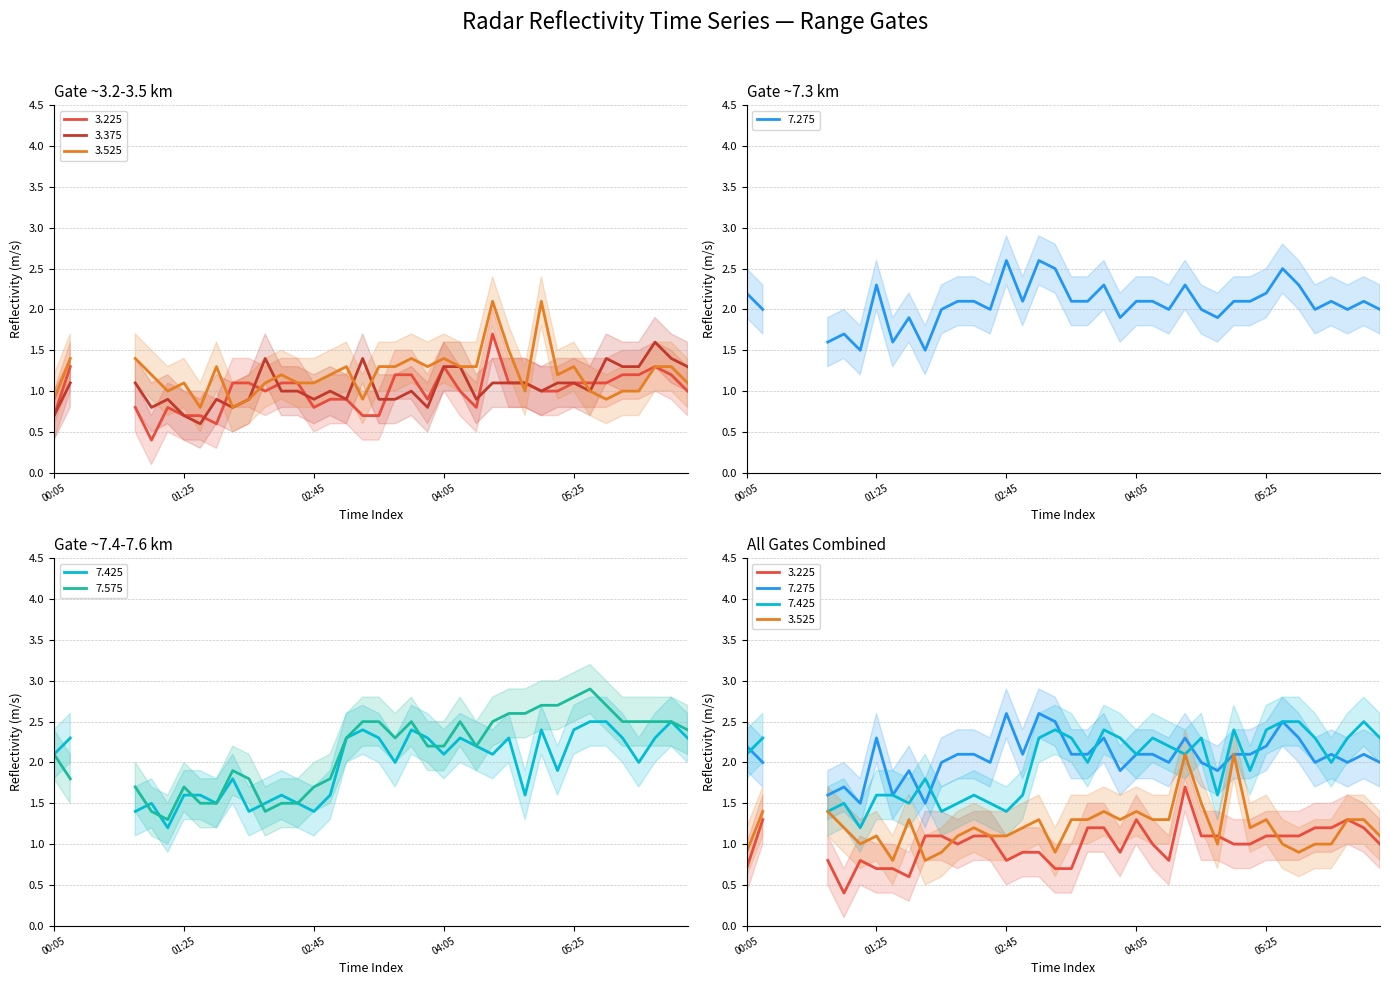

What is the label of the 33rd point from the right?

1997/01/21 01:15